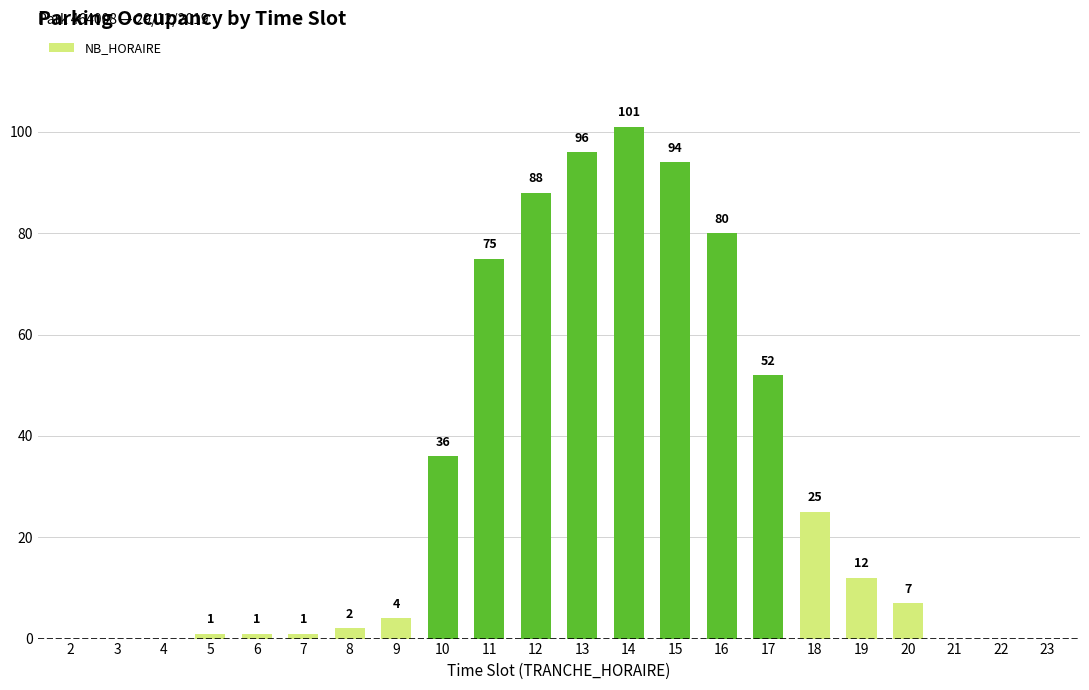

Is it true that the value at 10 is 36?

True